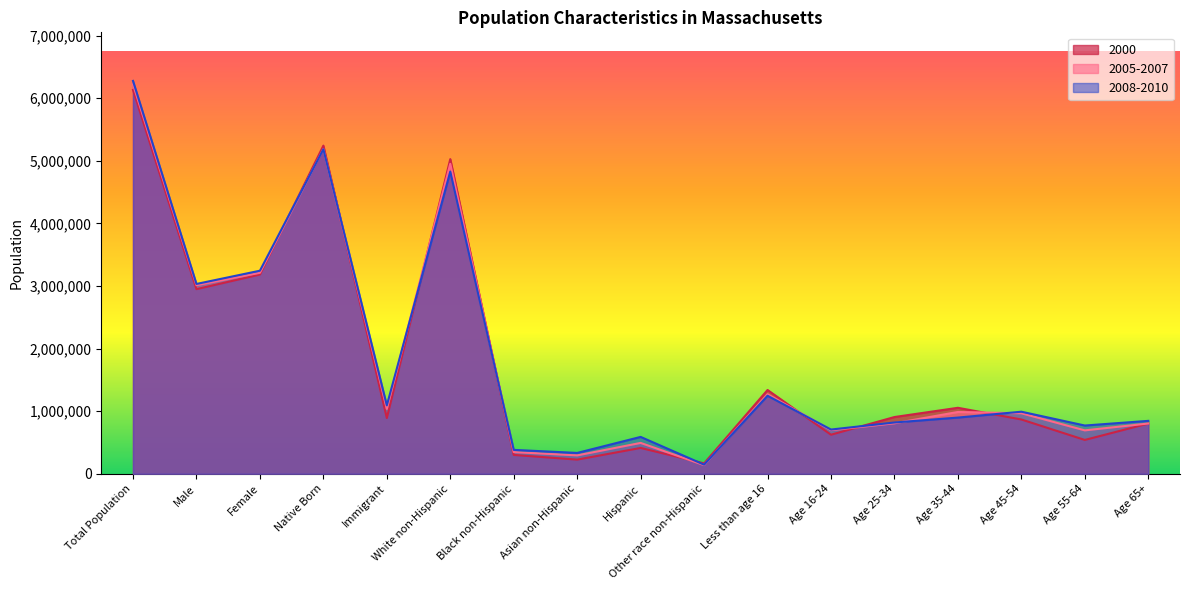

Which series has the widest spread of values?

2008-2010